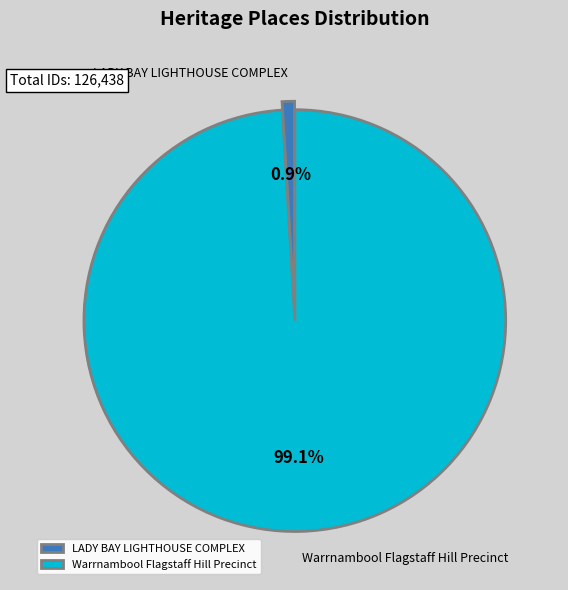

True or false: LADY BAY LIGHTHOUSE COMPLEX accounts for 9% of the total.

False